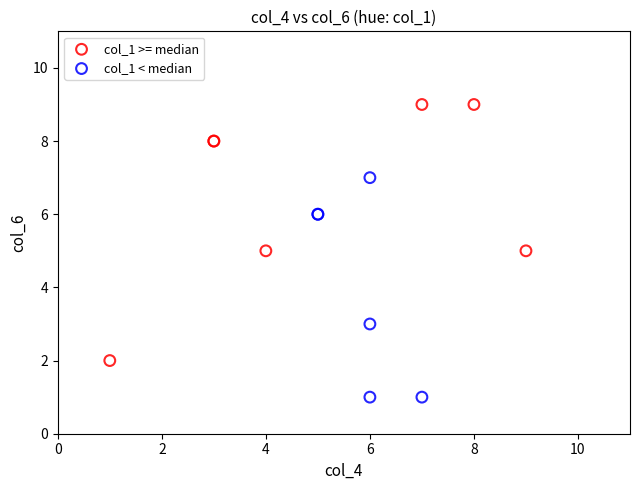

Which series has the largest Y range (max minus min)?

col_1 >= median